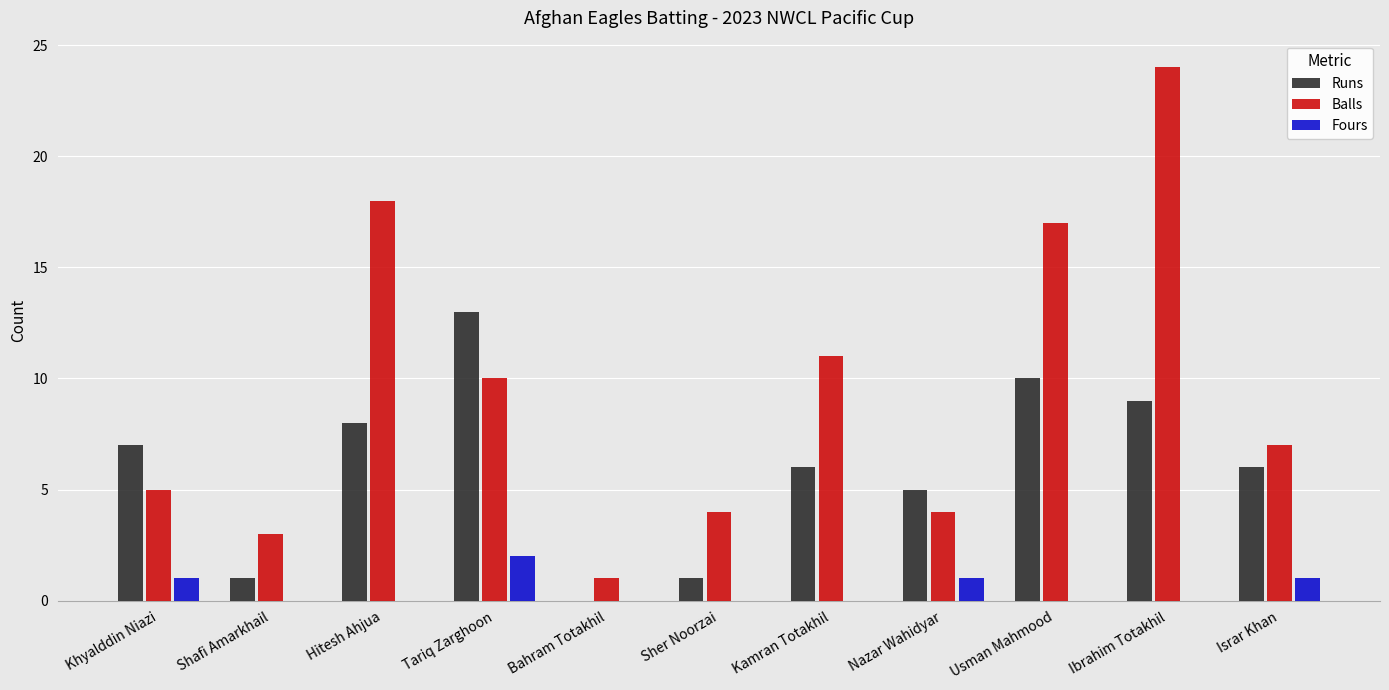

Which series has the widest spread of values?

Balls